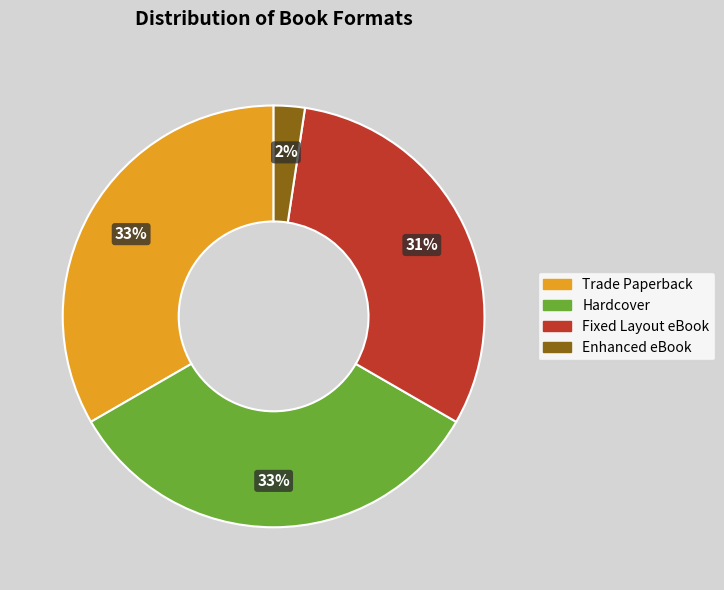

Which has a higher value, Fixed Layout eBook or Enhanced eBook?

Fixed Layout eBook